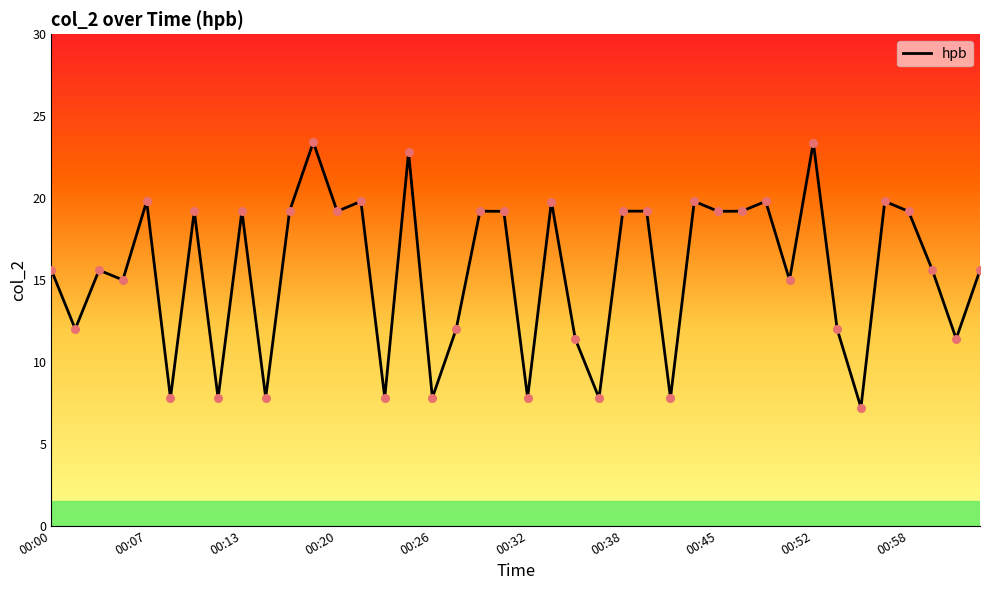

What is the minimum value shown in the chart?

7.2